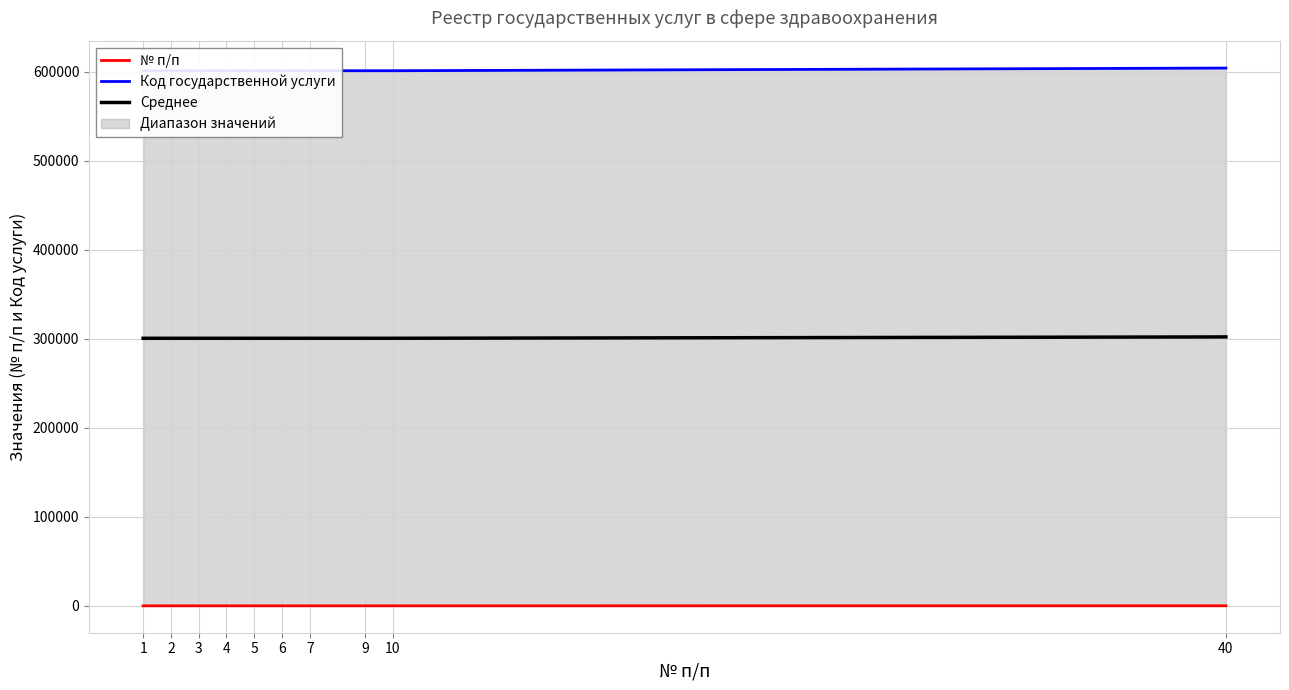

True or false: № п/п and Среднее intersect in this chart.

False